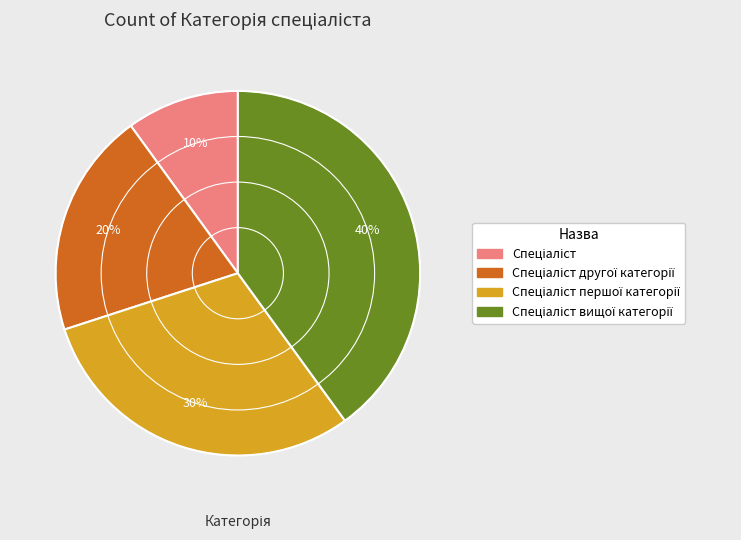

Is there any slice that represents more than half of the pie?

No